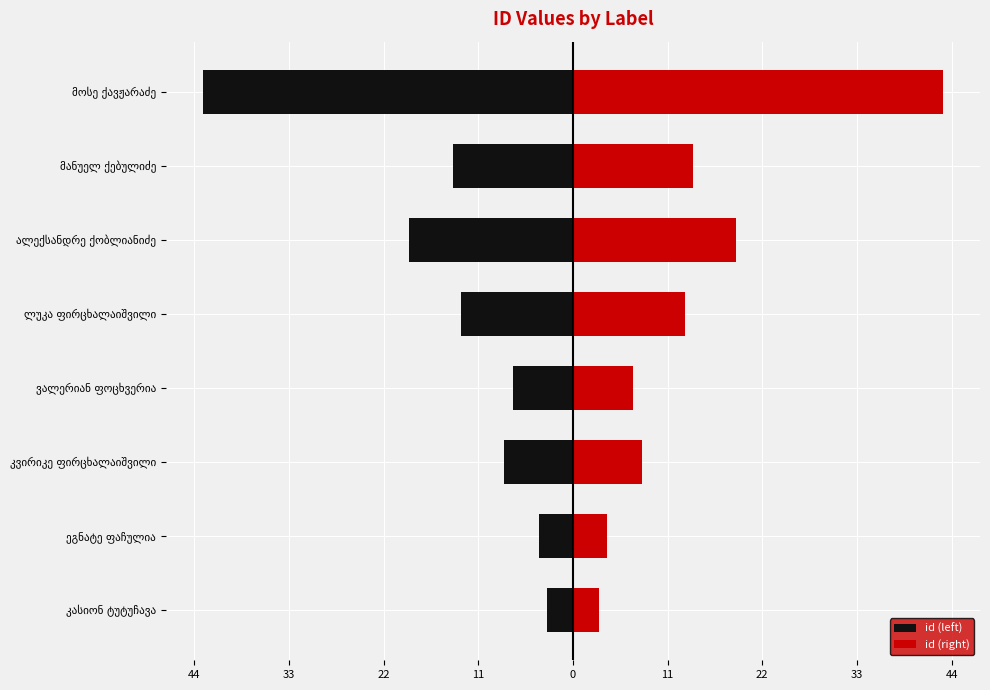

What is the sum of the id (right) values at ვალერიან ფოცხვერია and ალექსანდრე ქობლიანიძე?

26